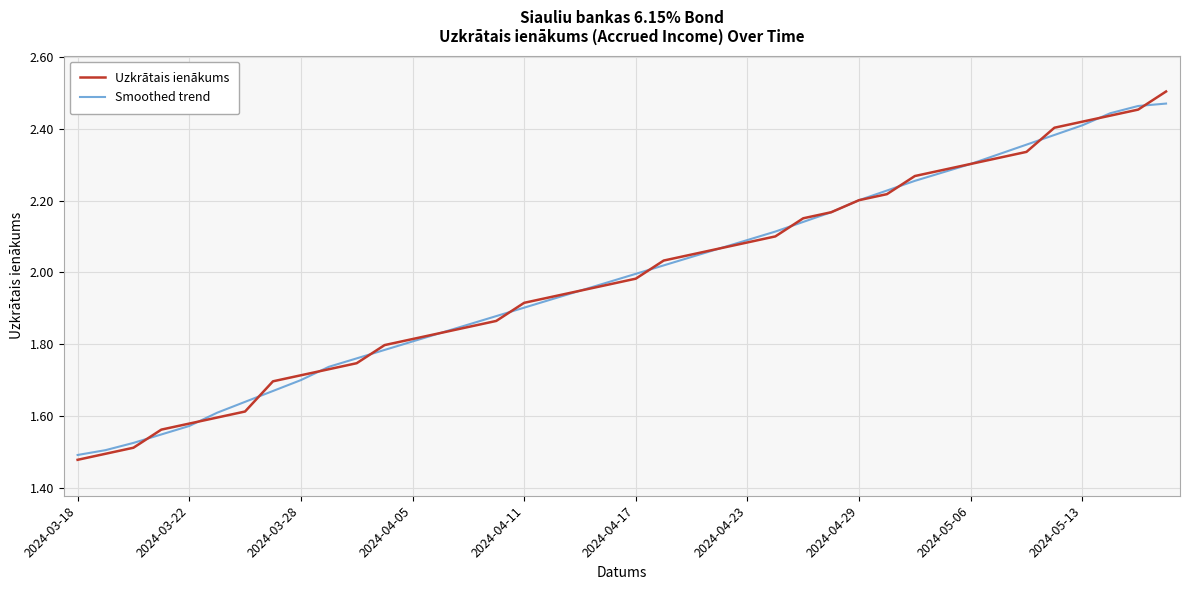

Which series has the widest spread of values?

Uzkrātais ienākums